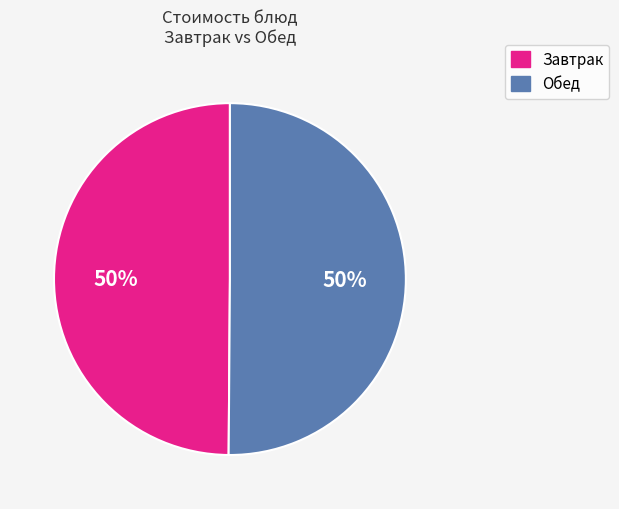

Approximately how many times larger is the value at Завтрак compared to Обед?

1.0